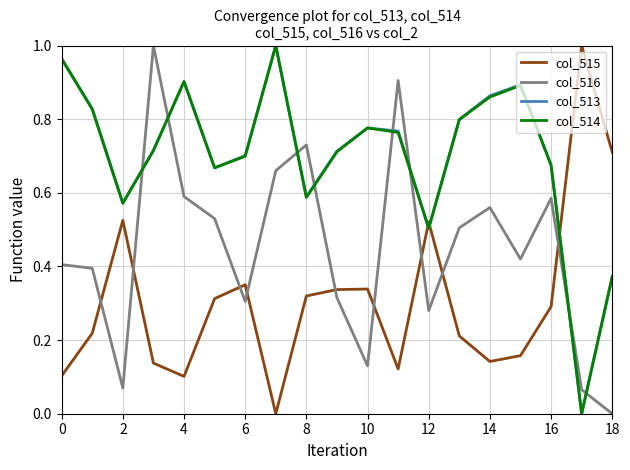

How many times do col_516 and col_514 cross each other?

8